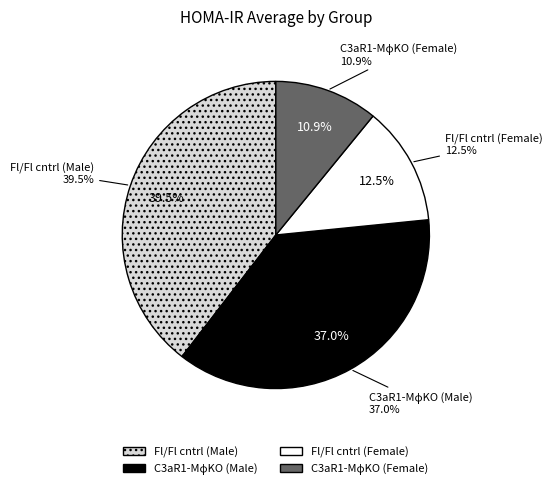

Which slice is the largest?

Fl/Fl cntrl (Male)